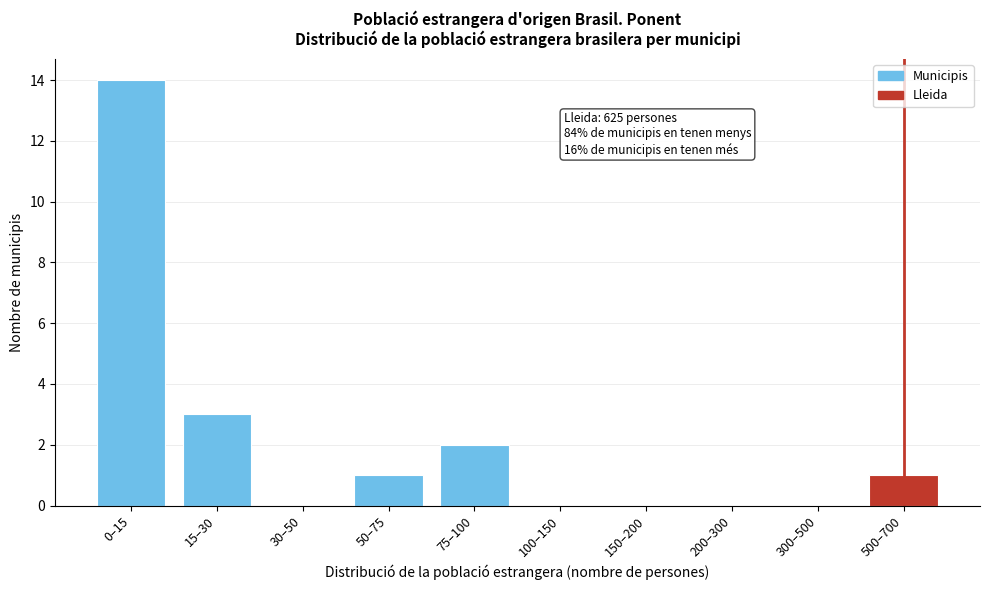

Reading left to right, transcribe all the data shown in this chart.

0–15=14	15–30=3	30–50=0	50–75=1	75–100=2	100–150=0	150–200=0	200–300=0	300–500=0	500–700=1